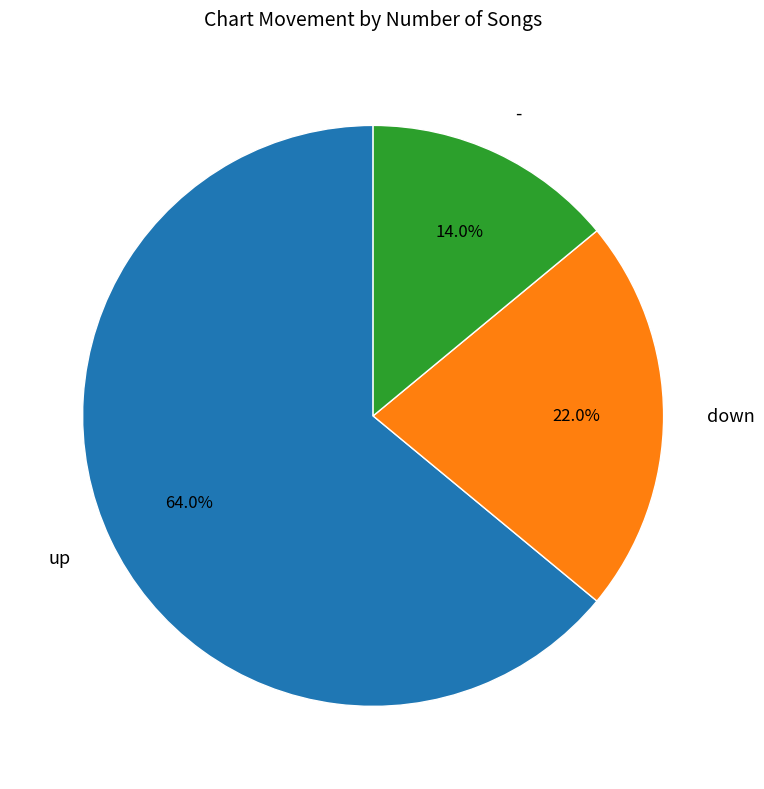

To the nearest percent, what percentage of the pie is up?

64%